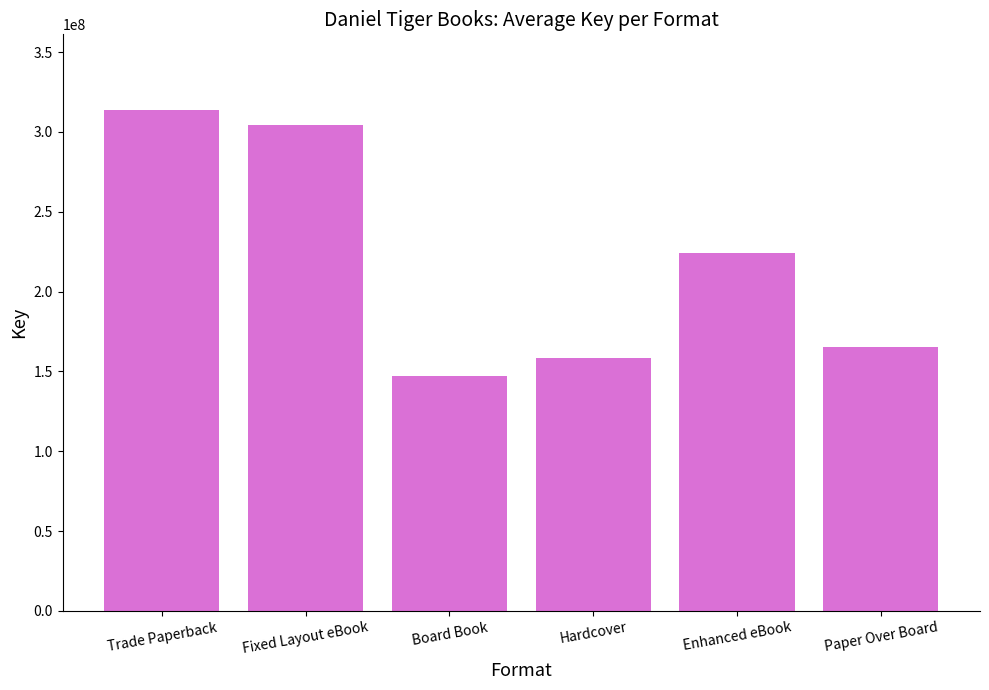

At which label does the data first exceed 224470016?

Trade Paperback